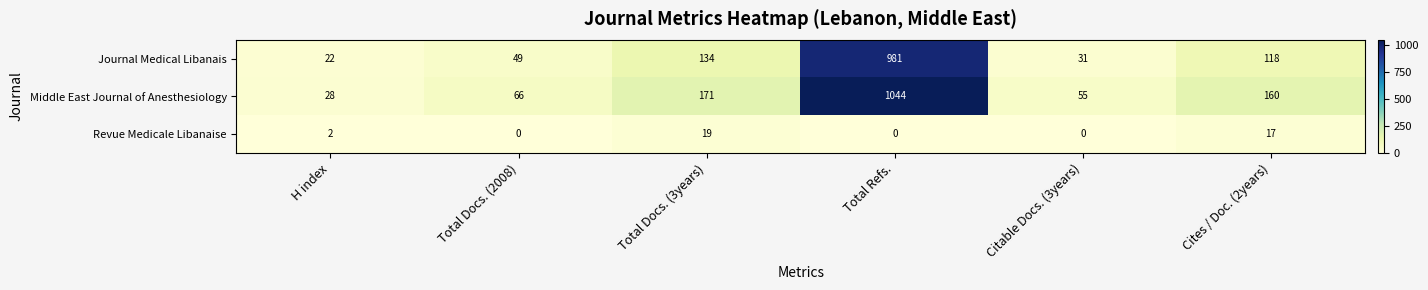

What is the difference between the second highest and minimum values in the Middle East Journal of Anesthesiology series?

143